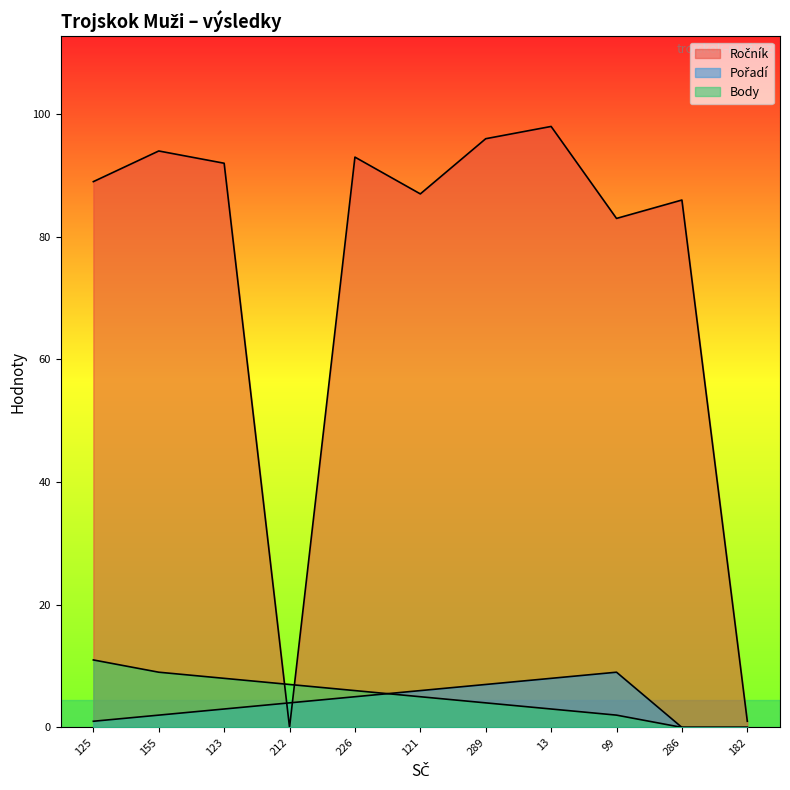

What is the approximate value of Pořadí at 125?

1